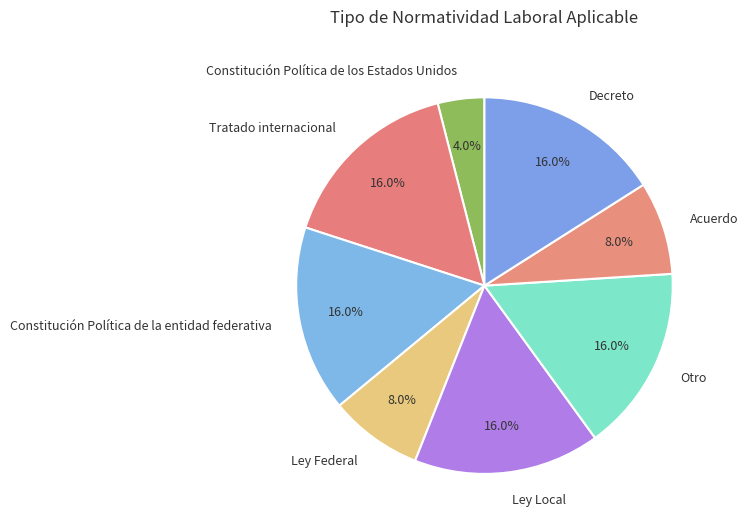

Is it true that Acuerdo is 1% of the pie?

False